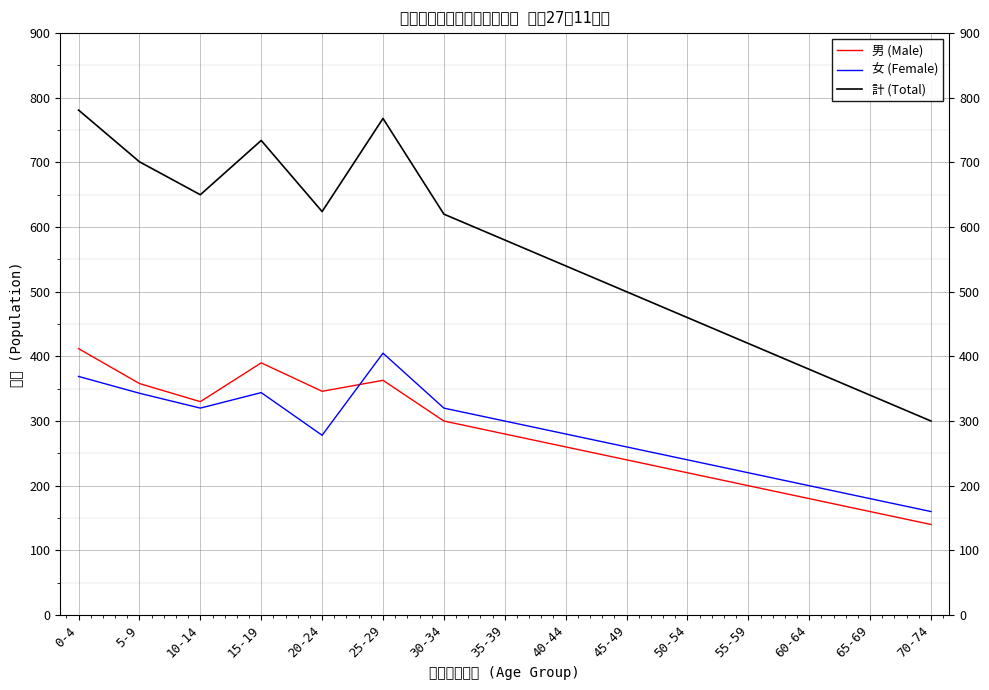

What is the difference between the 男 (Male) values at 50-54 and 5-9?

138